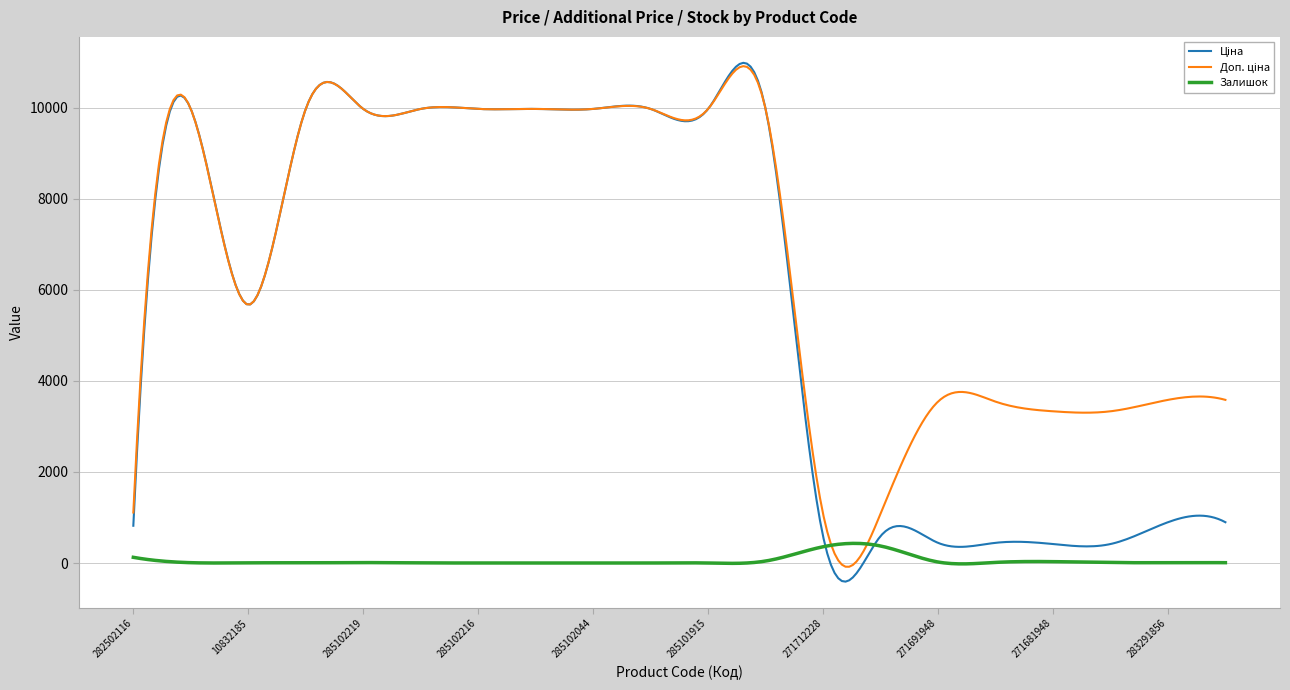

What is the difference between the second highest and minimum values in the Ціна series?

9558.4